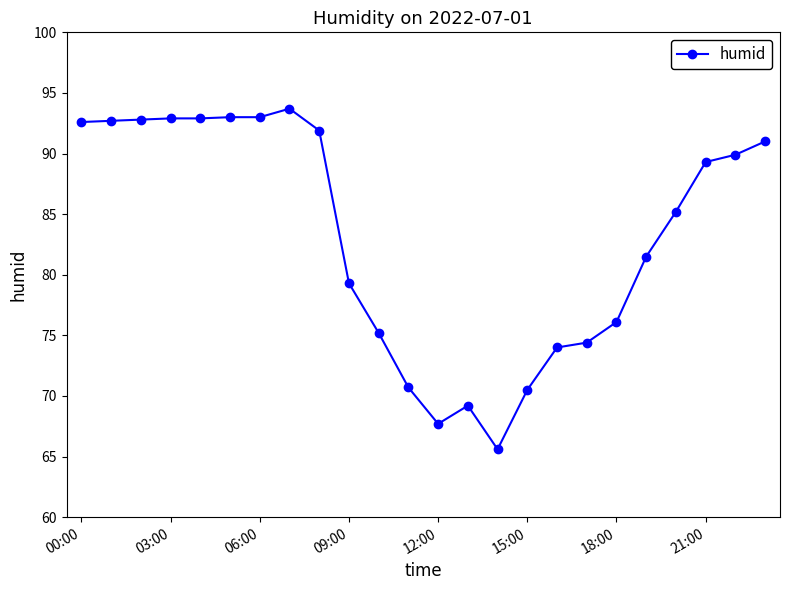

What is the greatest value displayed?

93.7